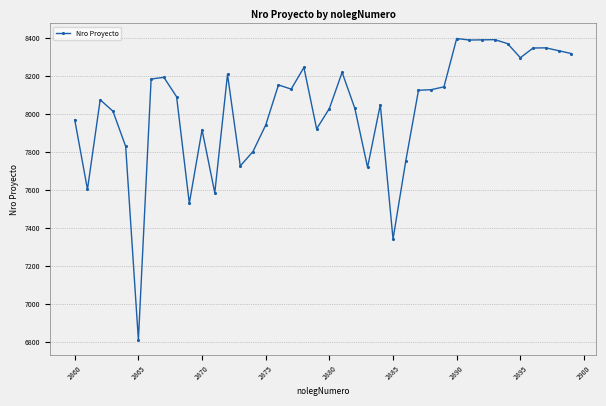

What is the difference between the maximum and minimum values?

1584